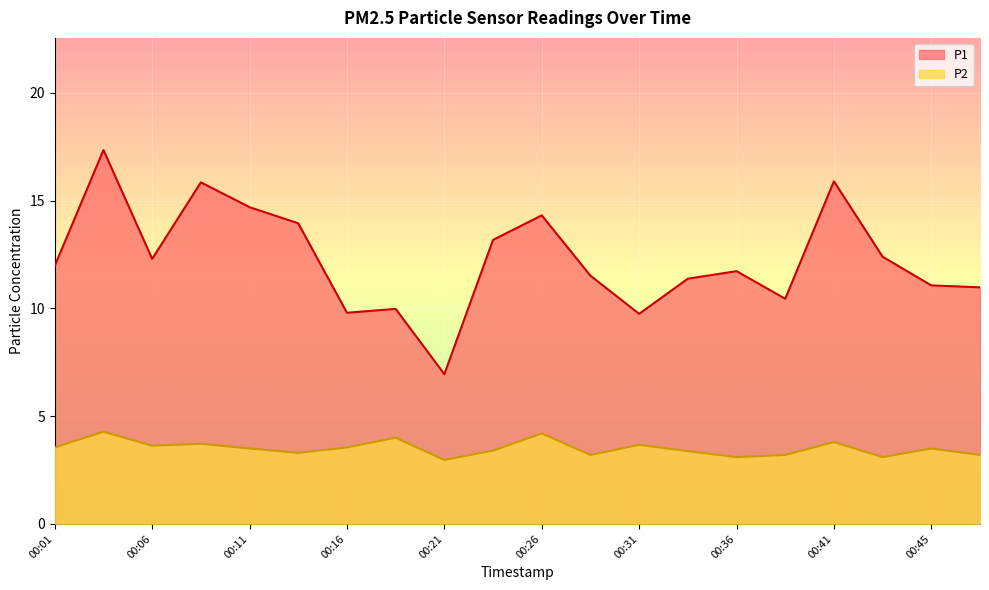

Where is the first local maximum for P2?

00:04